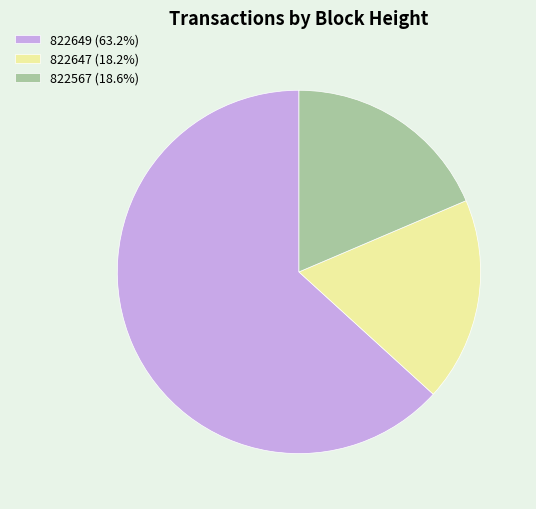

What is the ratio of the value at 822567 (18.6%) to the value at 822649 (63.2%)?

0.3